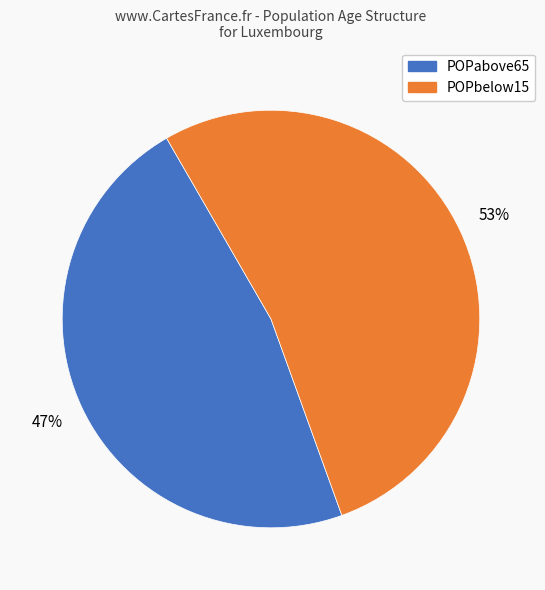

Which has a higher value, POPbelow15 or POPabove65?

POPbelow15